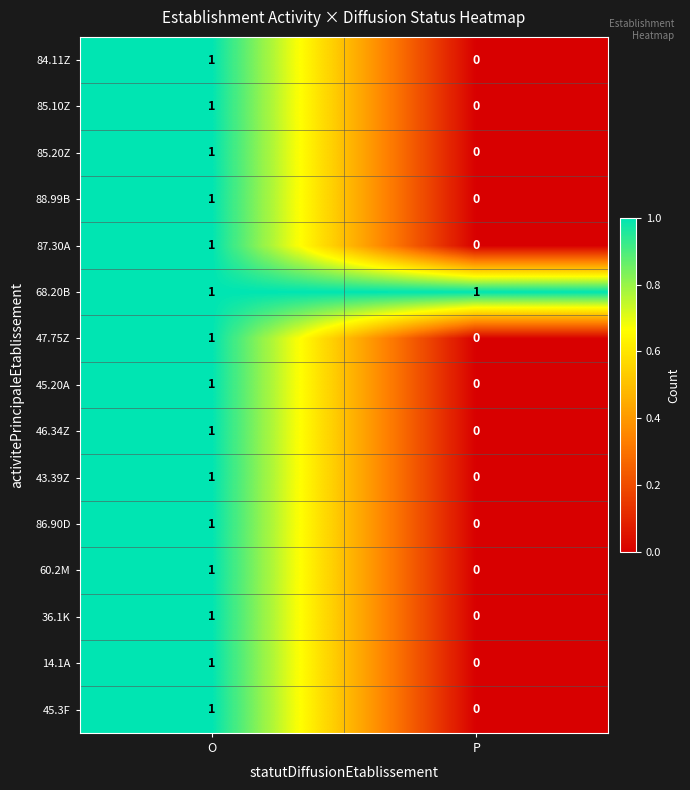

How many data points in 85.10Z are less than 1?

1